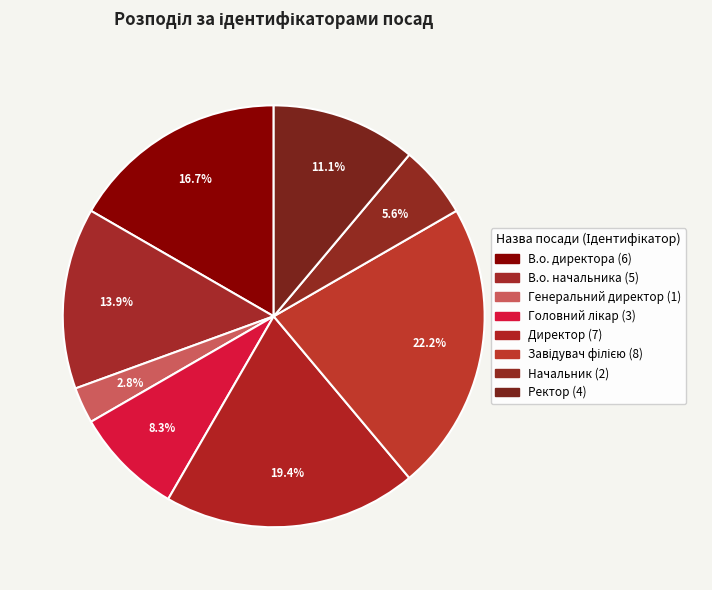

To the nearest percent, what is the difference between the largest and smallest slice percentages?

19%